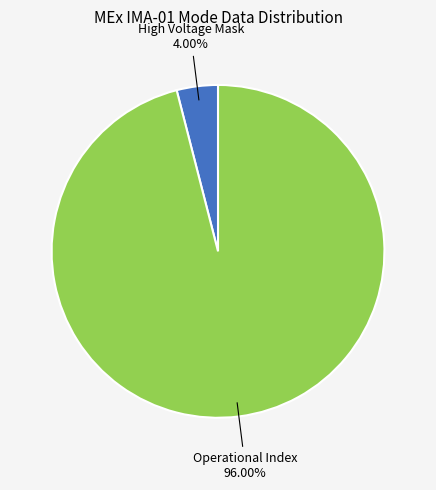

How many slices are in this pie chart?

2